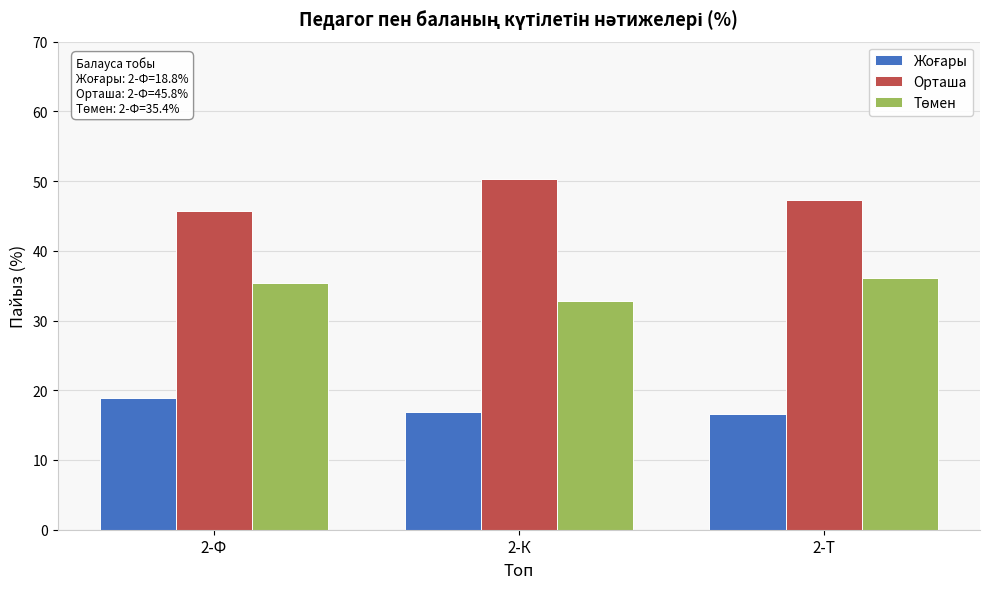

What is the sum of all Орташа values?

143.4